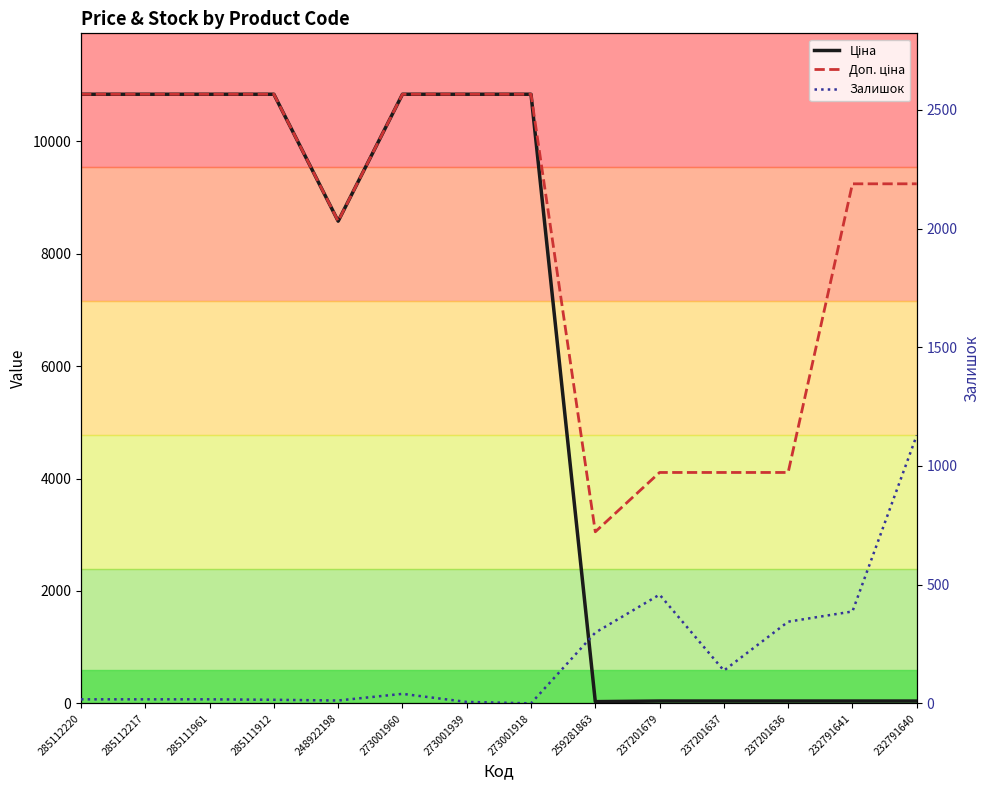

Reading left to right, what are all the values shown in this chart?

Ціна: 285112220=10840.1	285112217=10840.1	285111961=10840.1	285111912=10840.1	248922198=8581.1	273001960=10840.1	273001939=10840.1	273001918=10840.1	259281863=30.5	237201679=41.1	237201637=41.1	237201636=41.1	232791641=41.1	232791640=41.1
Доп. ціна: 285112220=10840.1	285112217=10840.1	285111961=10840.1	285111912=10840.1	248922198=8581.1	273001960=10840.1	273001939=10840.1	273001918=10840.1	259281863=3053.0	237201679=4109.0	237201637=4109.0	237201636=4109.0	232791641=9246.0	232791640=9246.0
Залишок: 285112220=17.0	285112217=17.0	285111961=17.0	285111912=15.0	248922198=12.0	273001960=40.0	273001939=6.0	273001918=0.0	259281863=298.0	237201679=458.0	237201637=138.0	237201636=344.0	232791641=387.0	232791640=1129.0